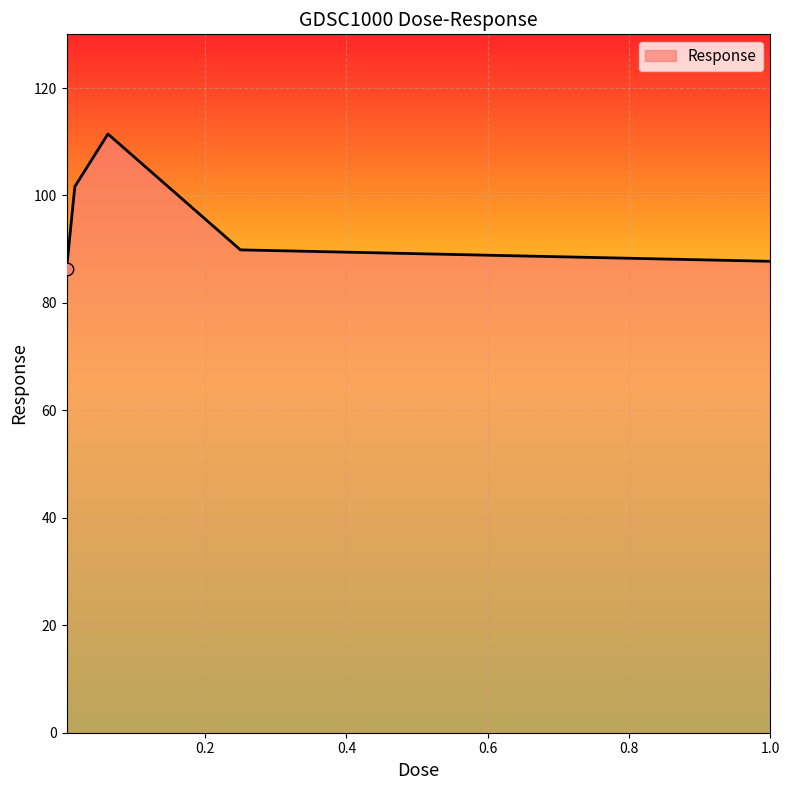

What is the greatest value displayed?

111.5